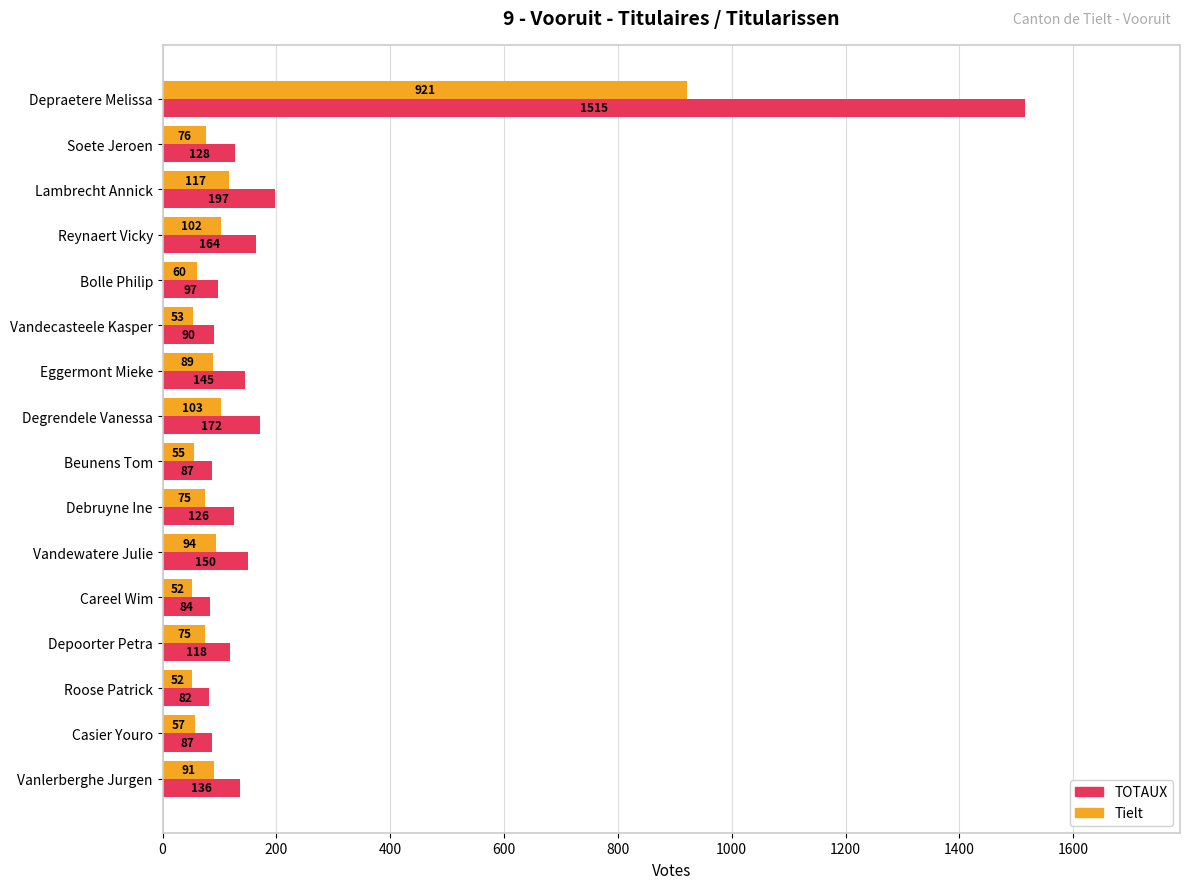

True or false: Tielt has a value of 52 at Careel Wim.

True